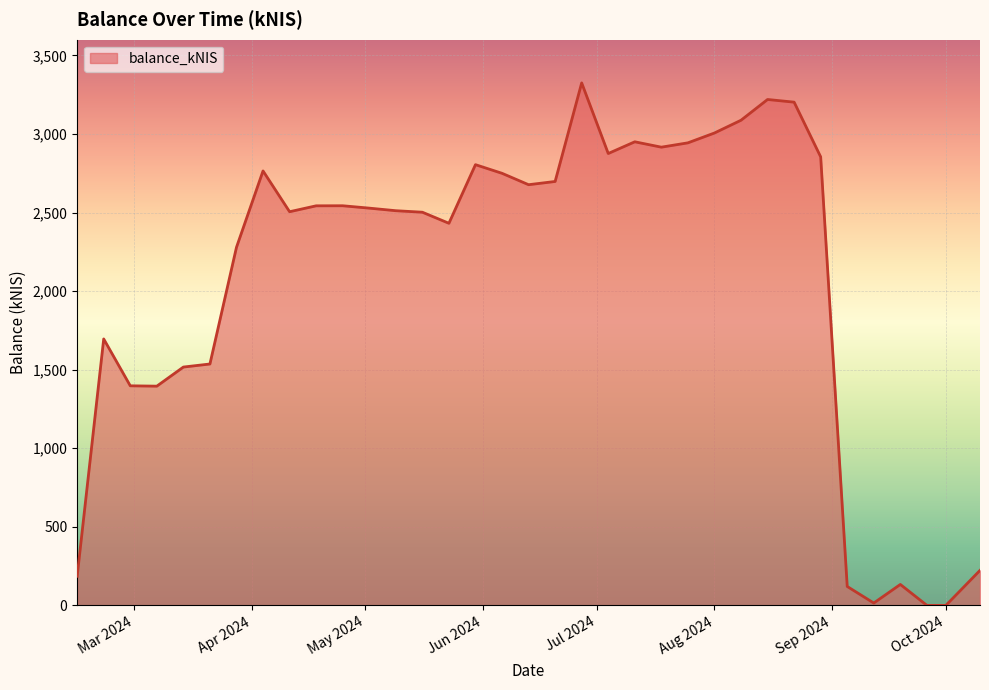

What is the difference between the maximum and minimum values?

3325.1